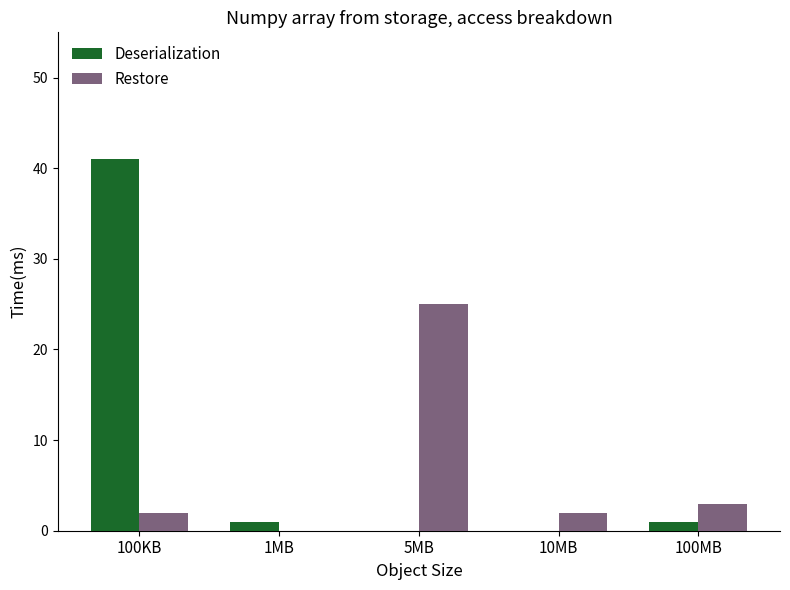

What is the difference between the Deserialization values at 100KB and 10MB?

41